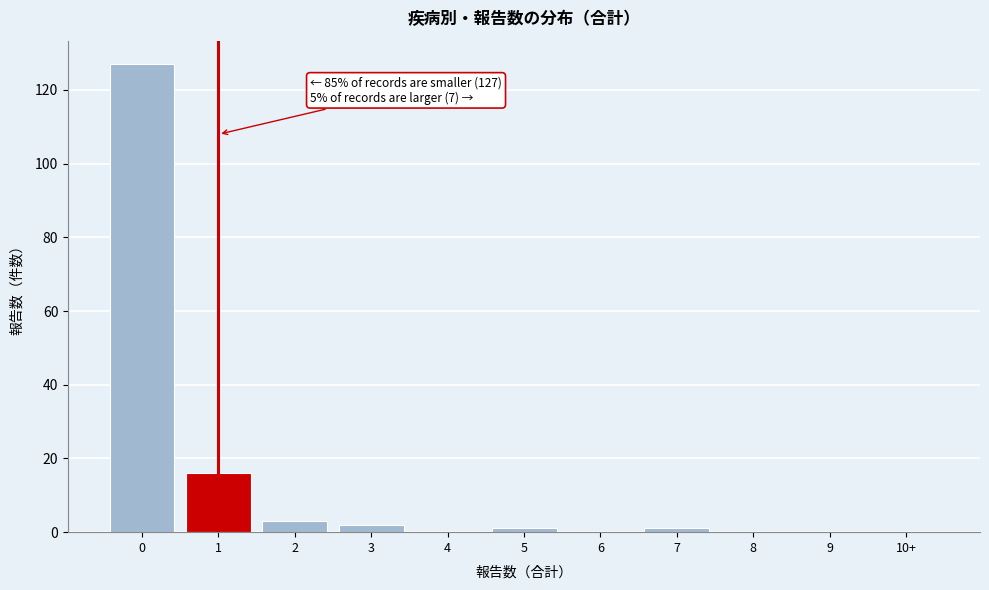

Reading left to right, what are all the values shown in this chart?

0=127	1=16	2=3	3=2	4=0	5=1	6=0	7=1	8=0	9=0	10+=0